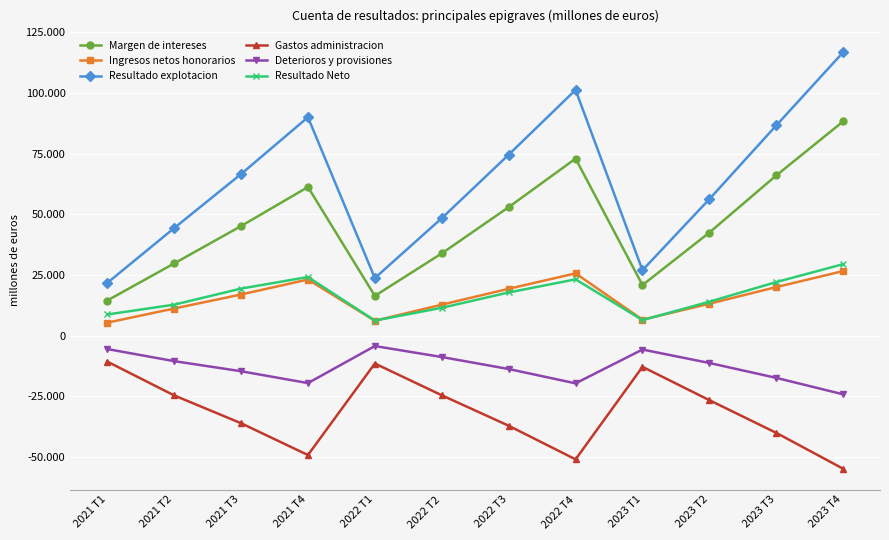

What position from the left is 2022 T3?

7